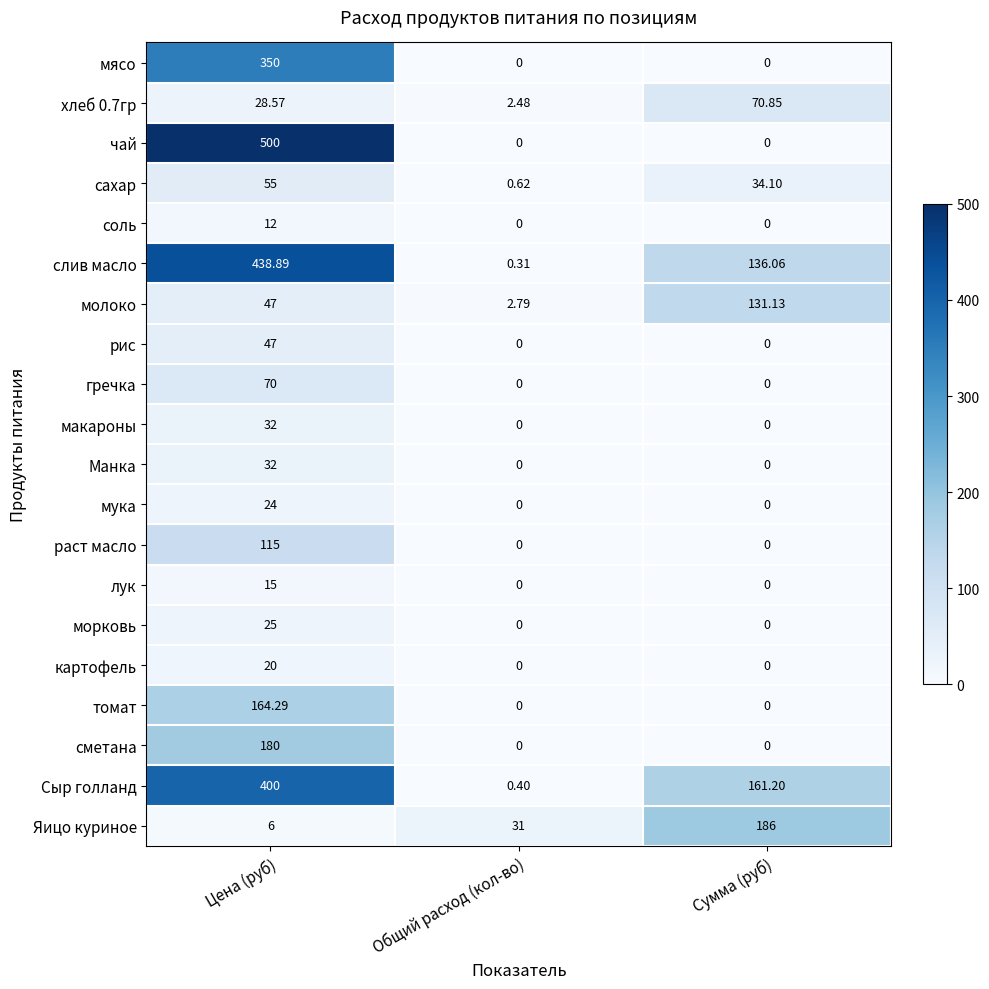

Which series has the widest spread of values?

чай